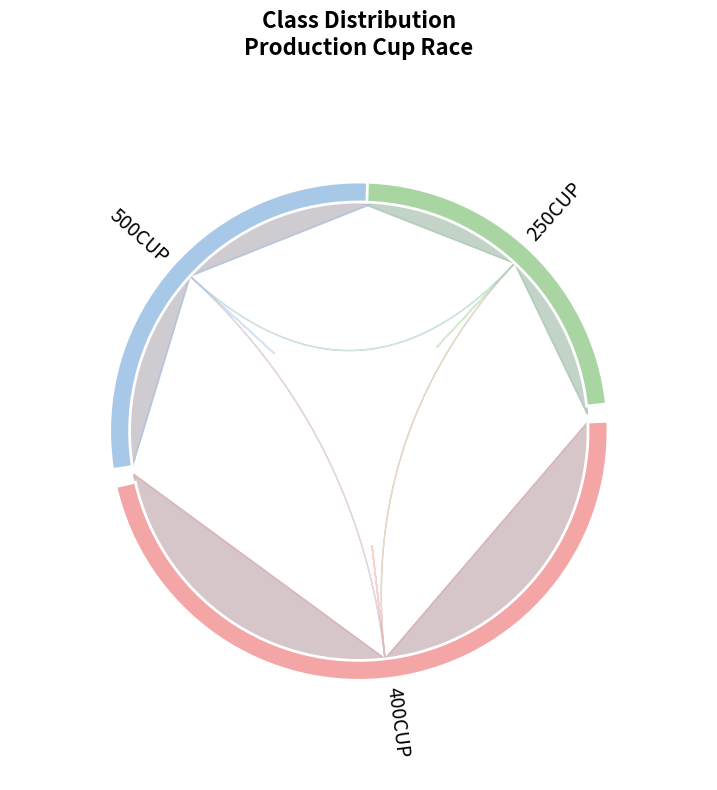

Is it true that 250CUP is 24% of the pie?

True